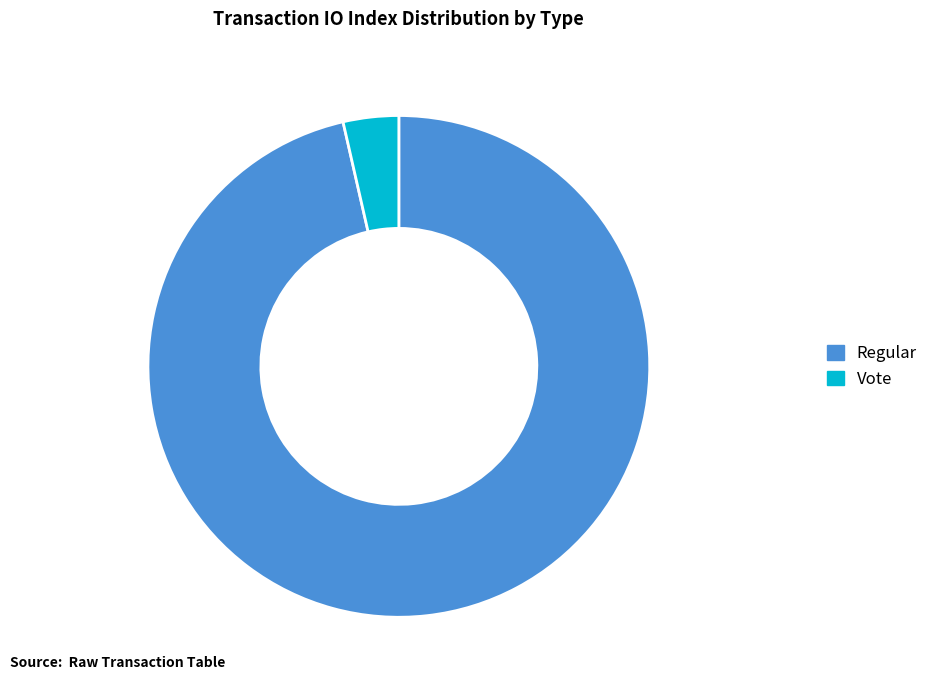

True or false: Regular accounts for 96% of the total.

True